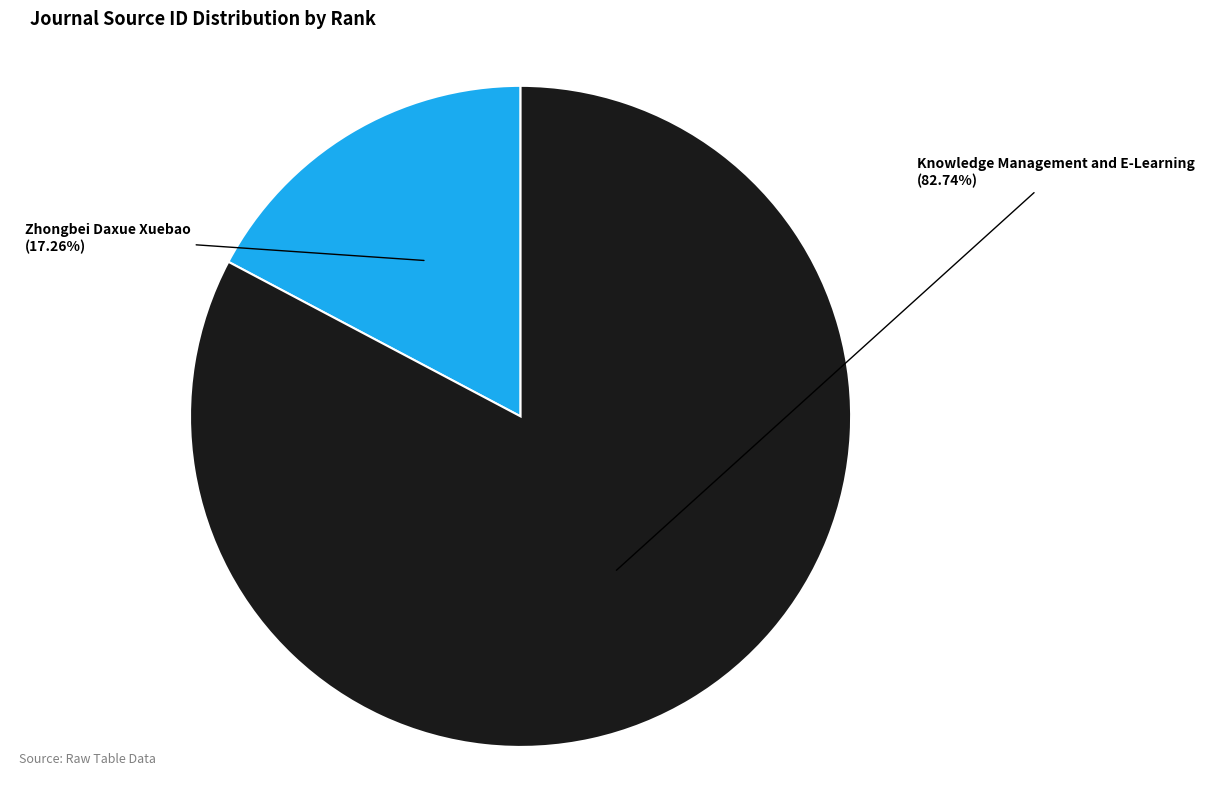

Count the number of slices in the pie.

2